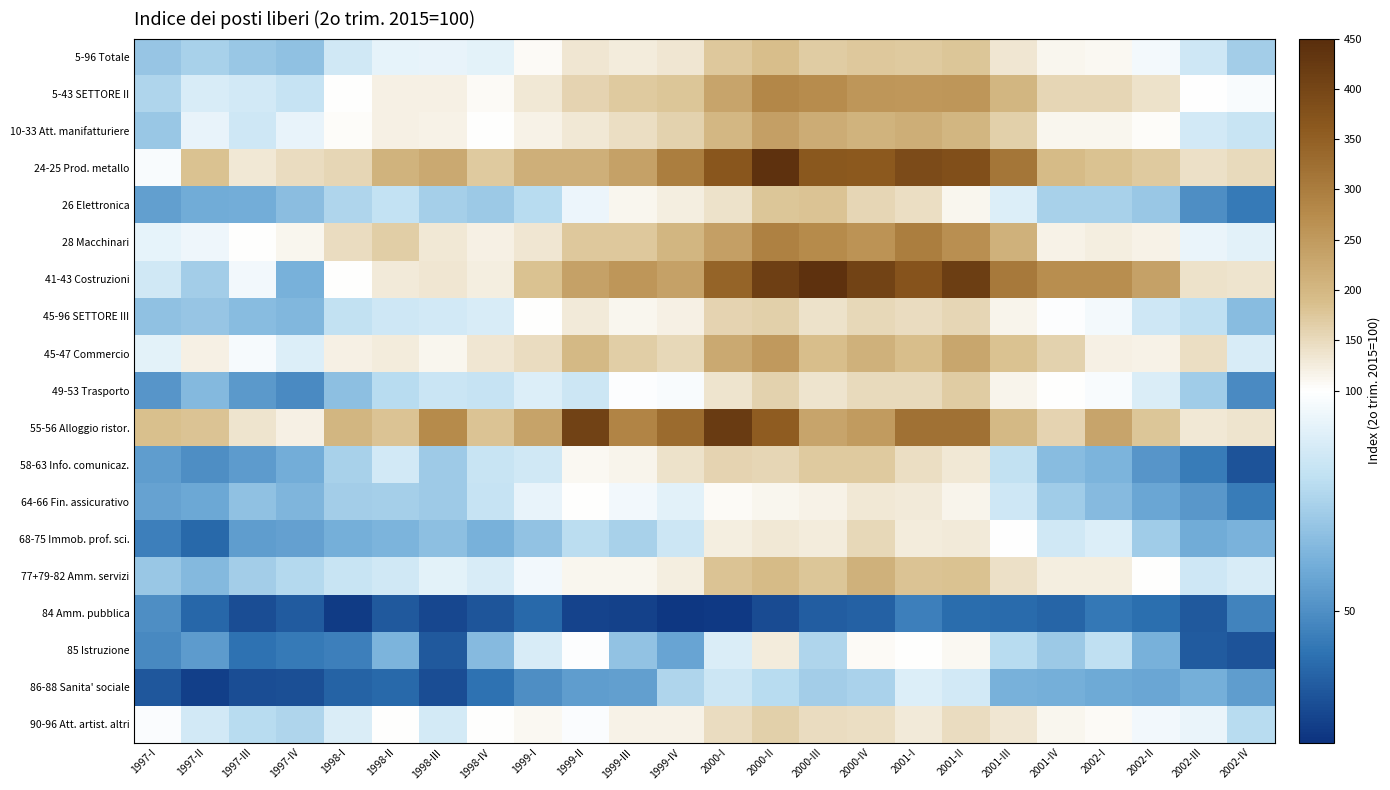

At 2002-III, list the series in order from smallest to largest.

84 Amm. pubblica, 85 Istruzione, 58-63 Info. comunicaz., 26 Elettronica, 64-66 Fin. assicurativo, 68-75 Immob. prof. sci., 86-88 Sanita' sociale, 49-53 Trasporto, 45-96 SETTORE III, 5-96 Totale, 77+79-82 Amm. servizi, 10-33 Att. manifatturiere, 28 Macchinari, 90-96 Att. artist. altri, 5-43 SETTORE II, 55-56 Alloggio ristor., 41-43 Costruzioni, 24-25 Prod. metallo, 45-47 Commercio